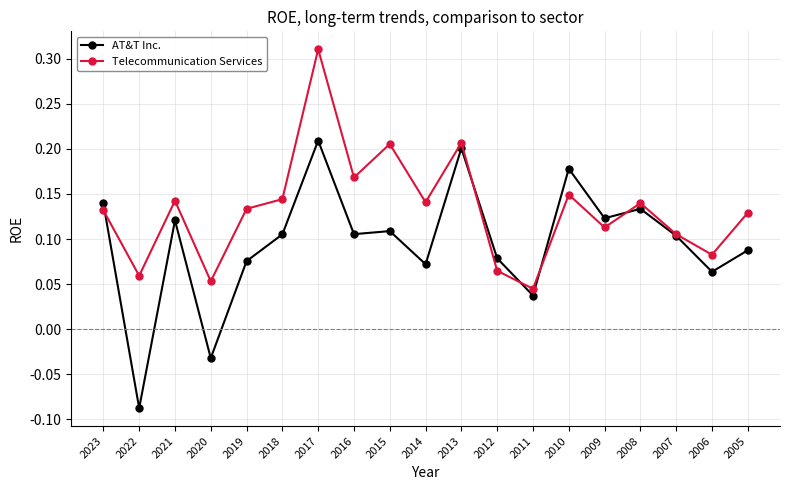

Between 2018 and 2017, which series saw the biggest shift?

Telecommunication Services